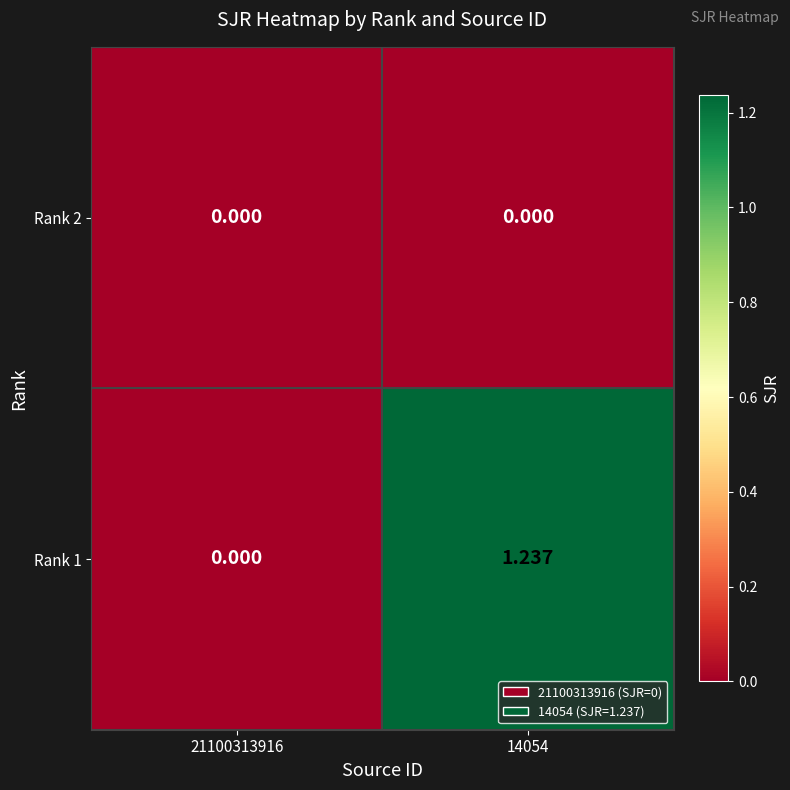

Count the number of data series in this chart.

2